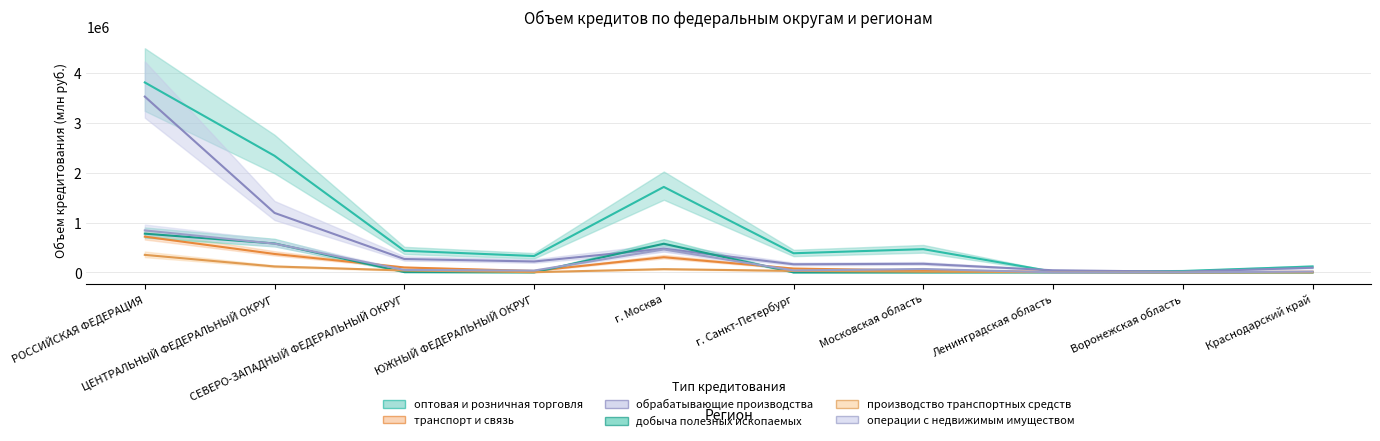

What is the difference between the транспорт и связь values at Краснодарский край and СЕВЕРО-ЗАПАДНЫЙ ФЕДЕРАЛЬНЫЙ ОКРУГ?

85330